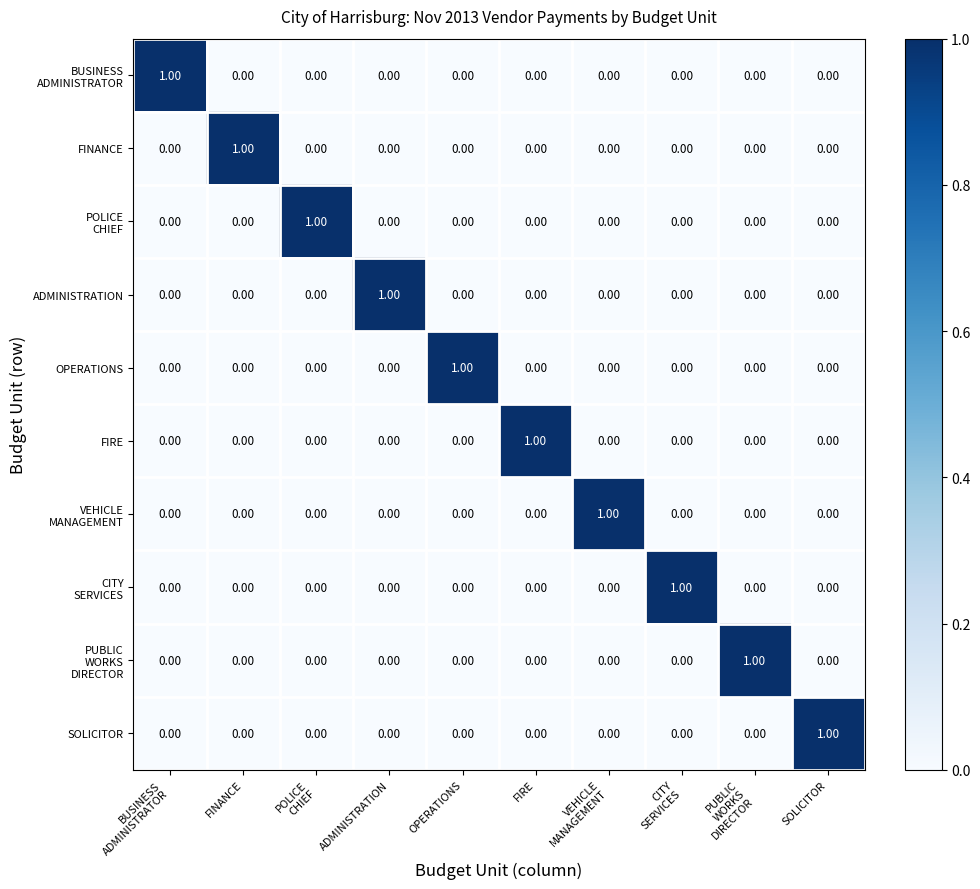

At how many categories does at least one series exceed 0?

10